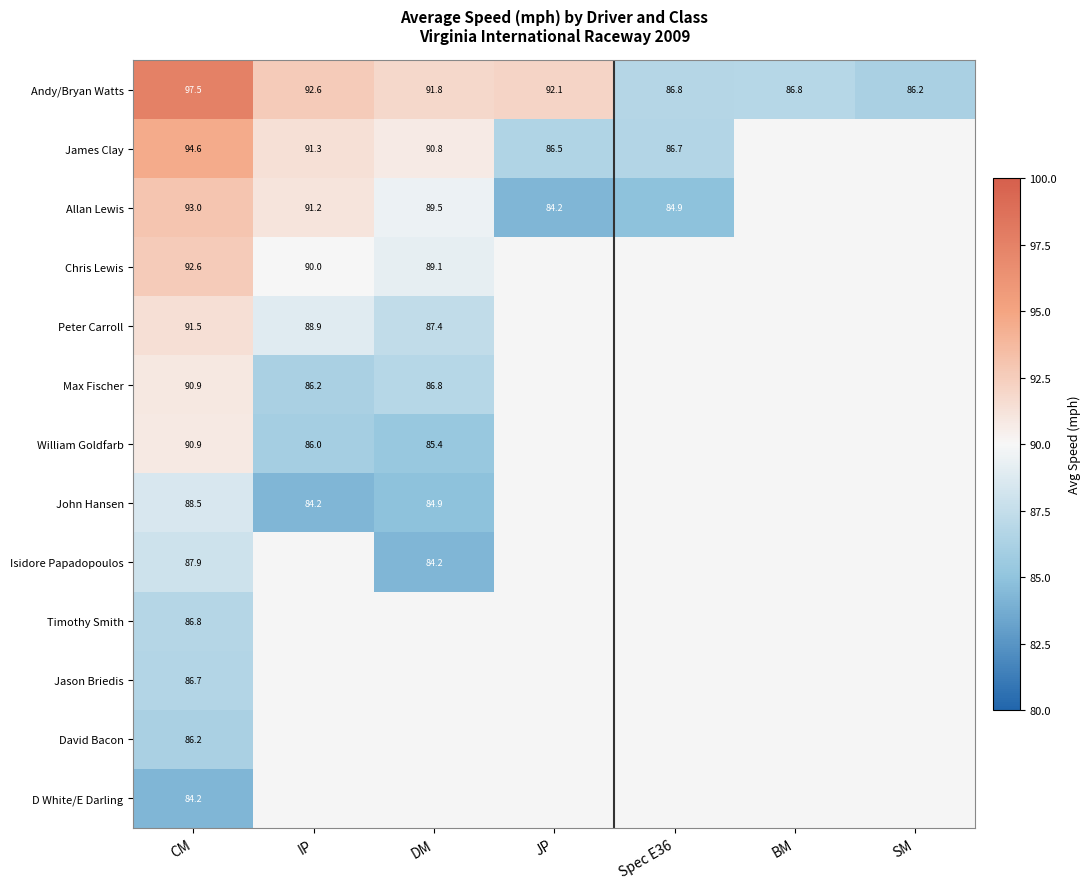

Is the value of Andy/Bryan Watts at DM greater than the value of Jason Briedis at CM?

Yes